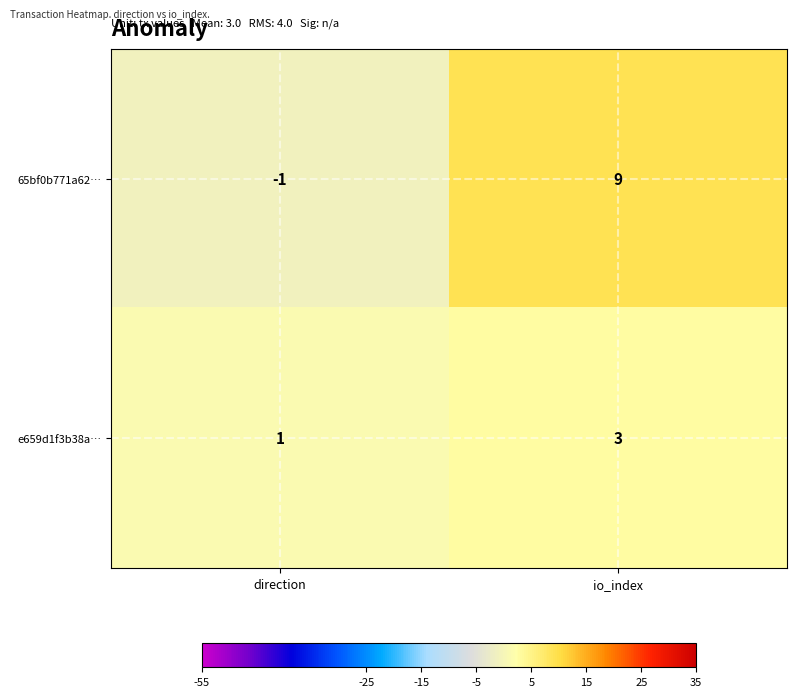

How many series are shown in this chart?

2